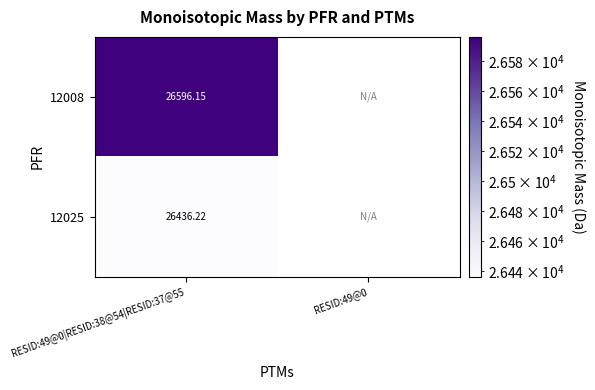

Which category has the lowest value across all series?

RESID:49@0|RESID:38@54|RESID:37@55